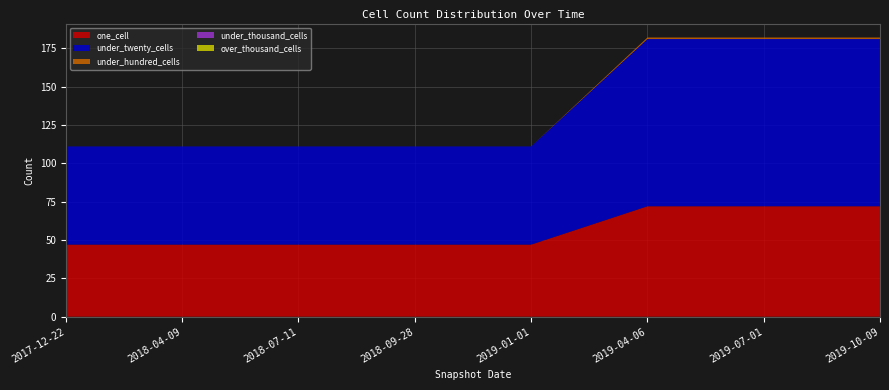

Reading right to left, what are all the values shown in this chart?

one_cell: 72	72	72	47	47	47	47	47
under_twenty_cells: 109	109	109	64	64	64	64	64
under_hundred_cells: 1	1	1	0	0	0	0	0
under_thousand_cells: 0	0	0	0	0	0	0	0
over_thousand_cells: 0	0	0	0	0	0	0	0